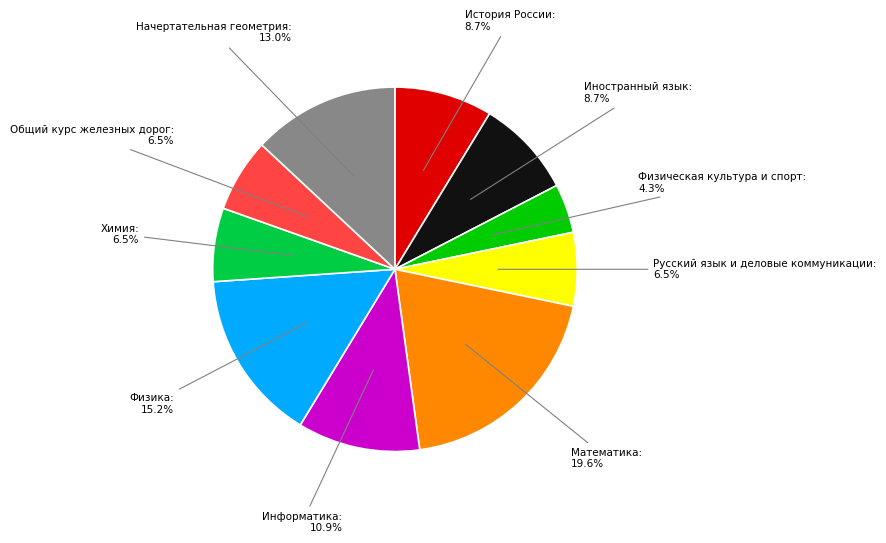

Does any single category account for the majority?

No